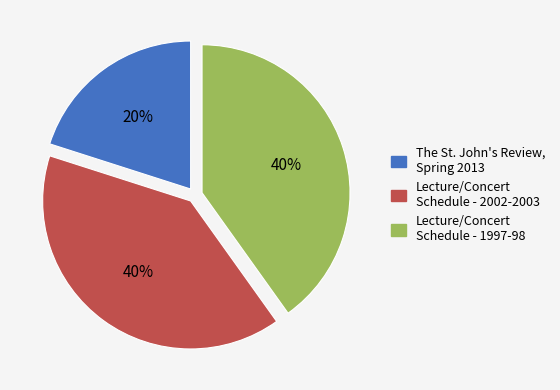

What is the ratio of the value at Lecture/Concert Schedule - 1997-98 to the value at Lecture/Concert Schedule - 2002-2003?

1.0